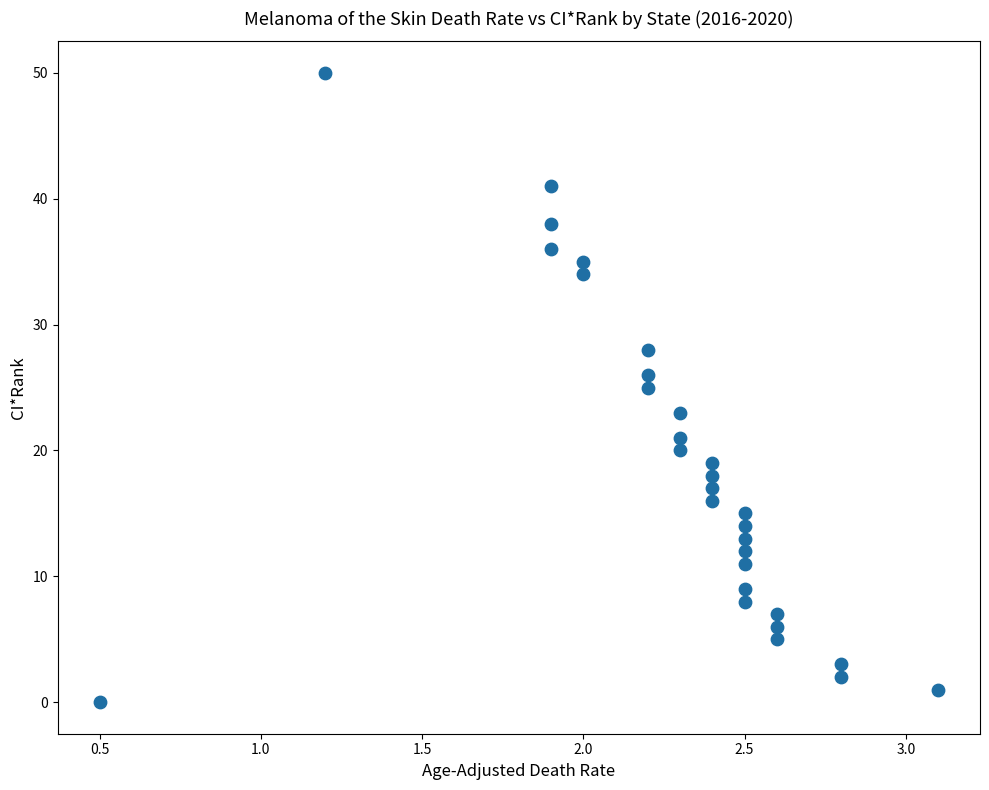

What is the range of Y values (max minus min)?

50